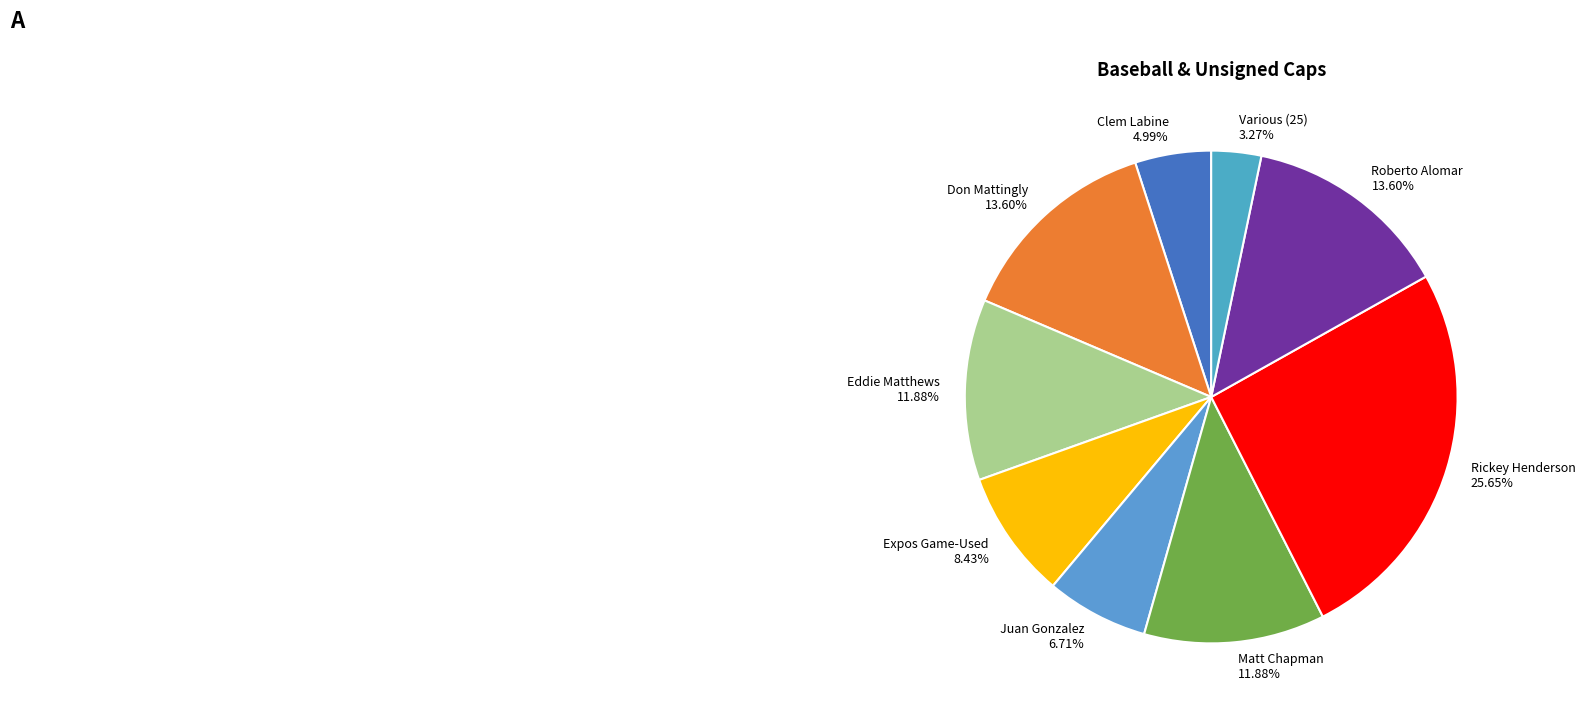

What is the ratio of the value at Rickey Henderson to the value at Expos Game-Used?

3.0